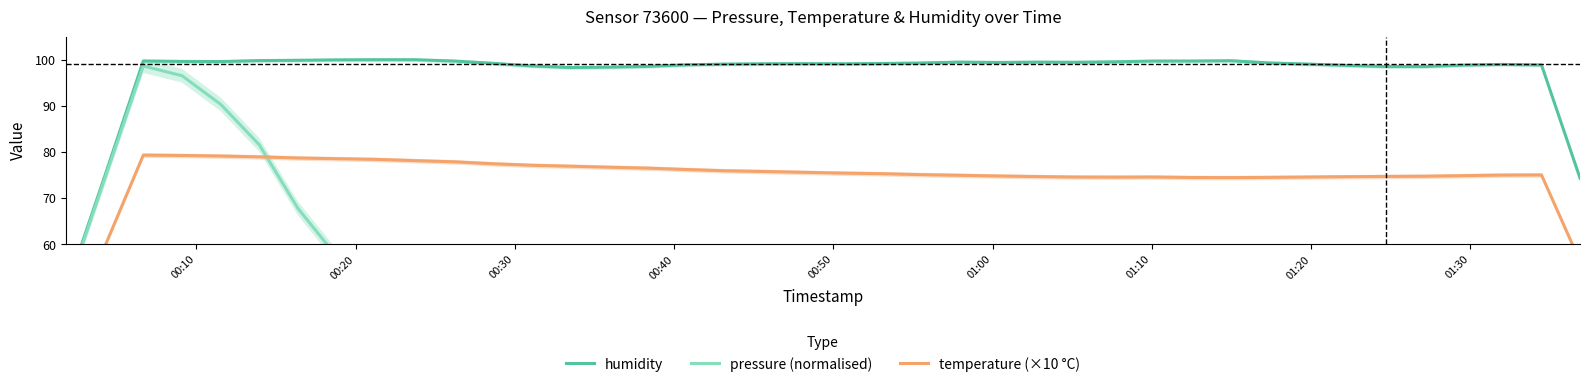

What is the maximum value shown in the chart?

100.0